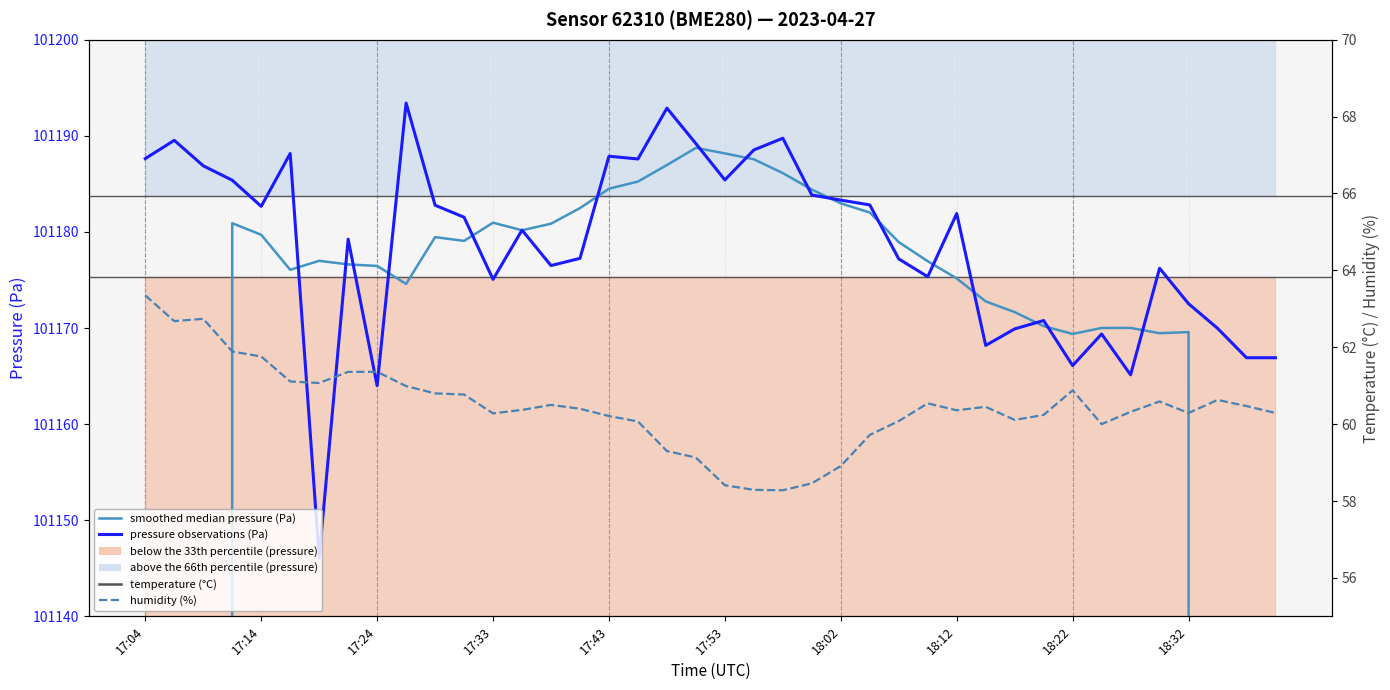

Which category has the lowest value in the temperature (°C) series?

17:04